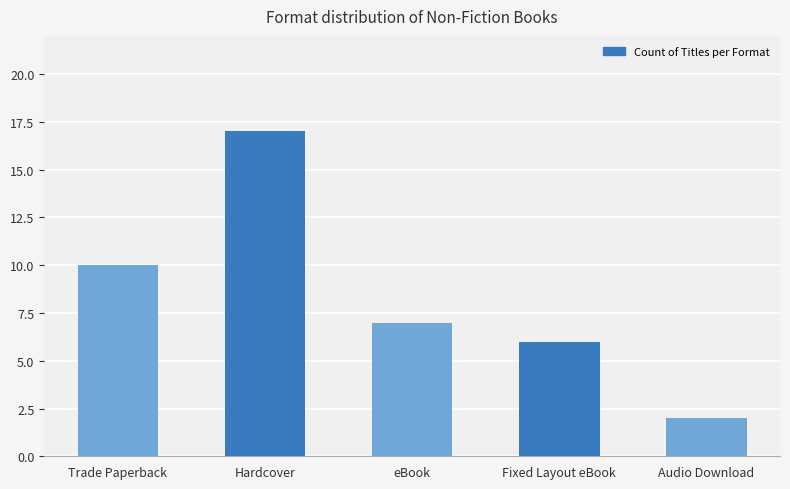

Reading right to left, extract all data points from this chart.

Audio Download=2	Fixed Layout eBook=6	eBook=7	Hardcover=17	Trade Paperback=10